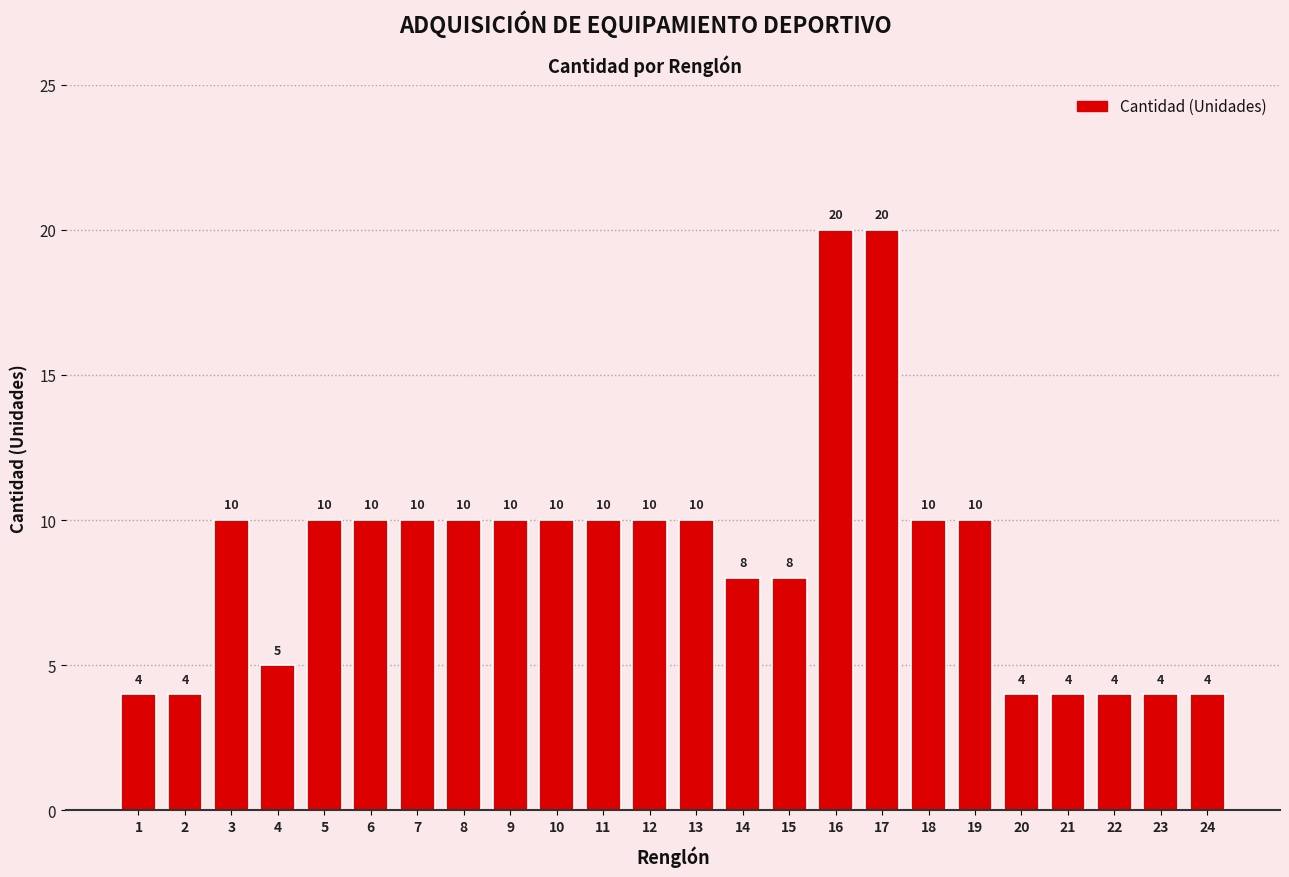

What value does the data have at 19, to the nearest 5?

10